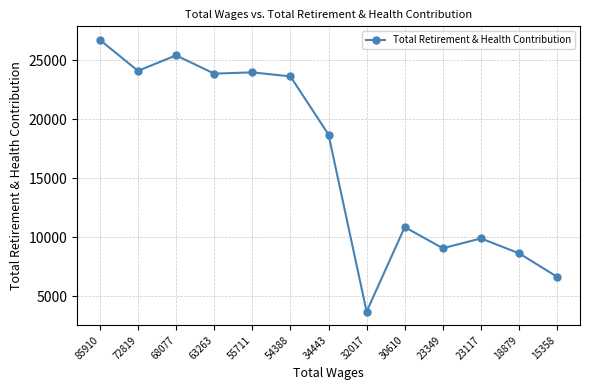

What is the smallest value displayed?

3703